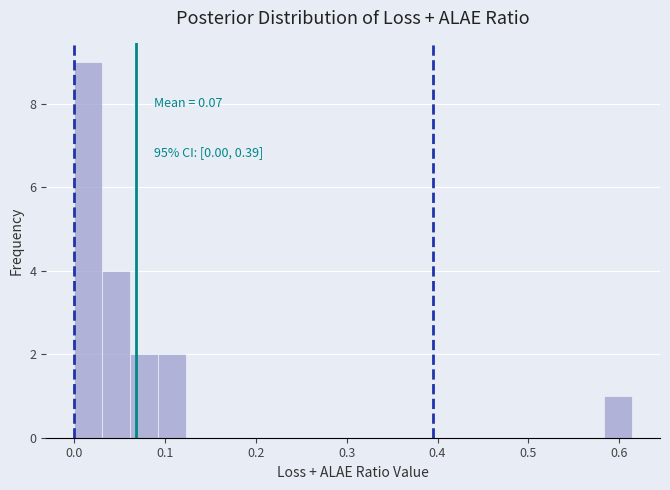

Around what value on the x-axis is the tallest bar? Give the approximate position of its centre, as read against the axis.

0.02